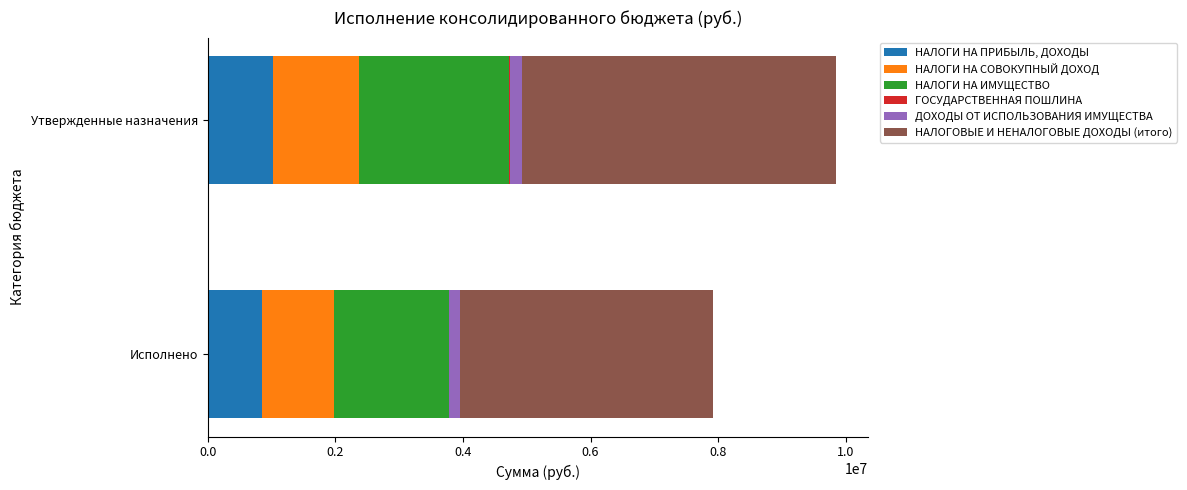

What is the average value of the ГОСУДАРСТВЕННАЯ ПОШЛИНА series?

8315.0